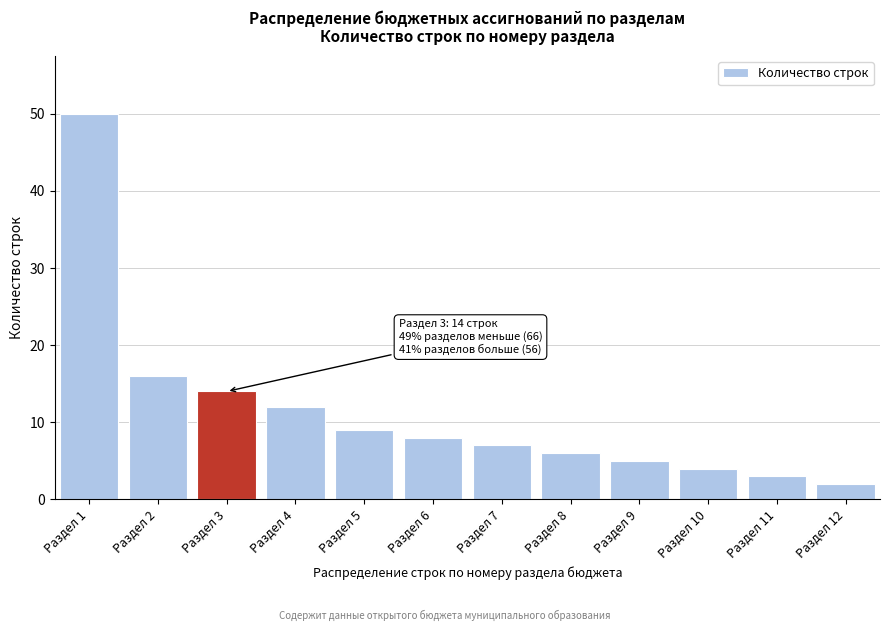

Reading right to left, list all the values displayed in this chart.

2	3	4	5	6	7	8	9	12	14	16	50